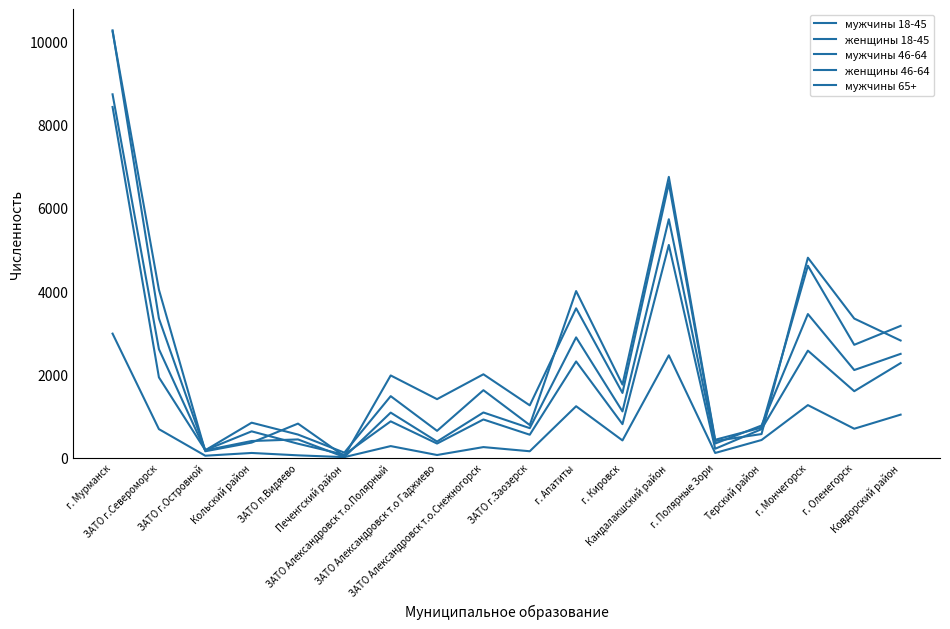

Is this an area chart (filled region under the line)?

No